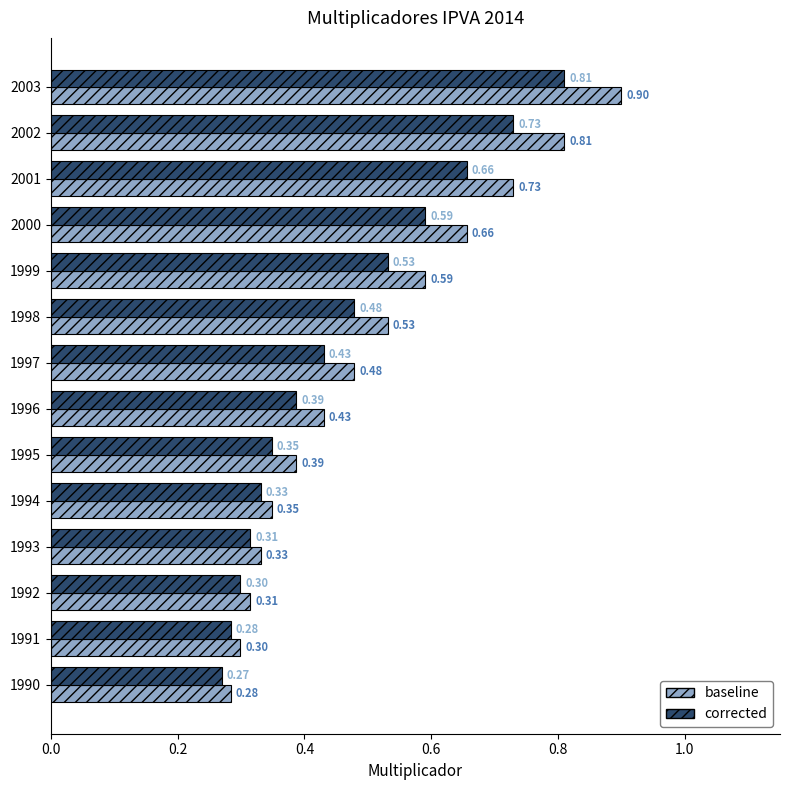

Which series has the largest total across all categories?

baseline